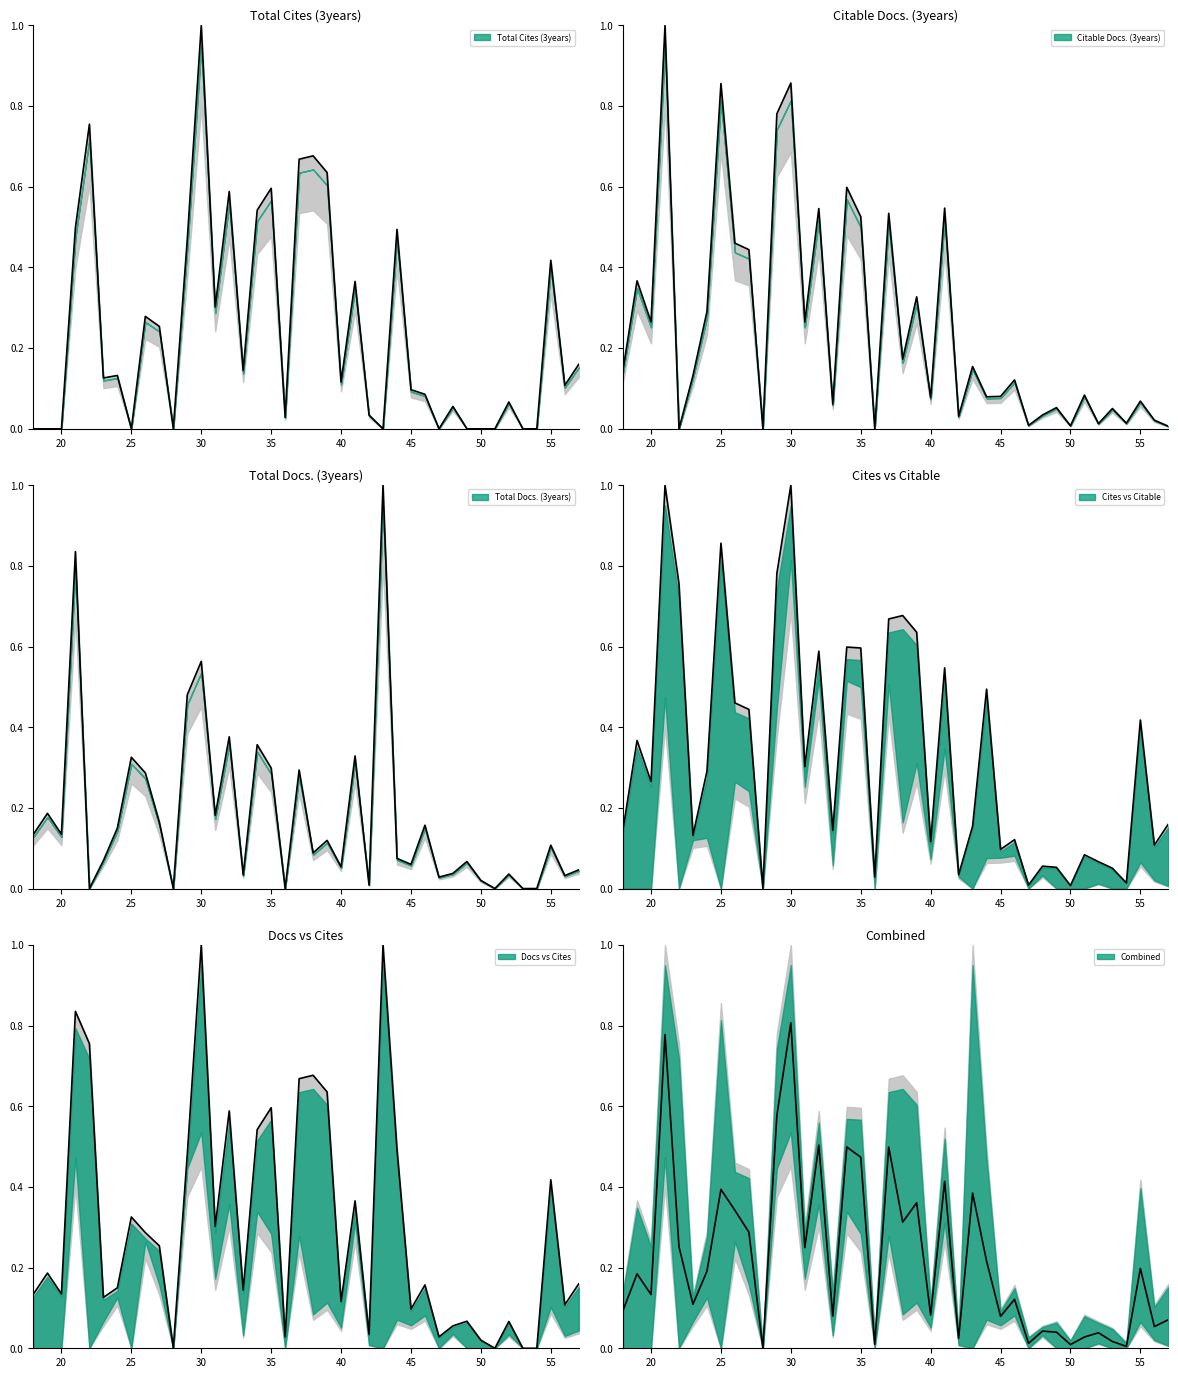

The Total Docs. (3years) series shows 0.0 at 20. True or false?

False